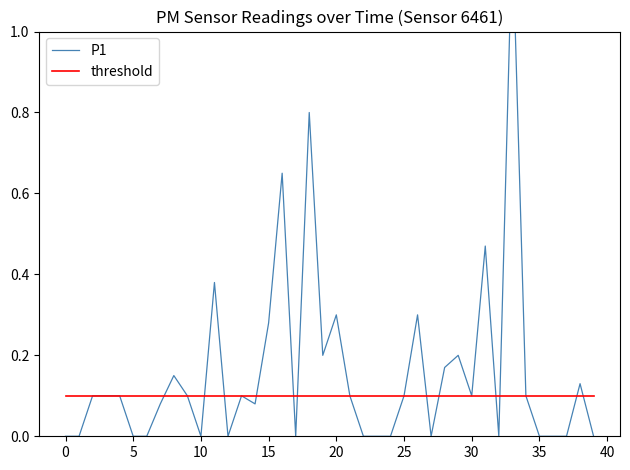

Which series has the largest total across all categories?

P1